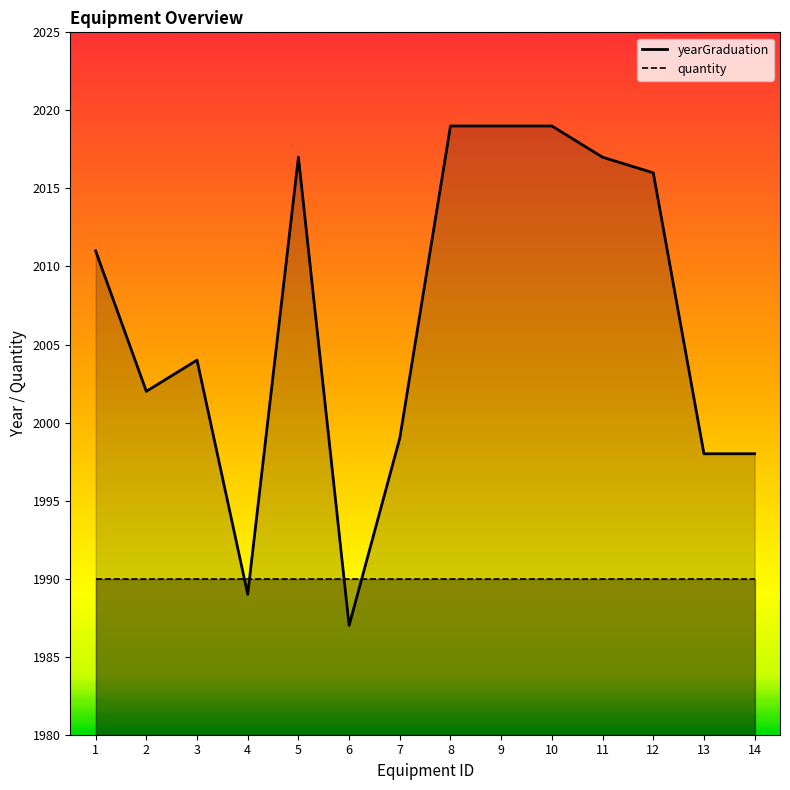

What is the change in value from 2 to 5?

+15